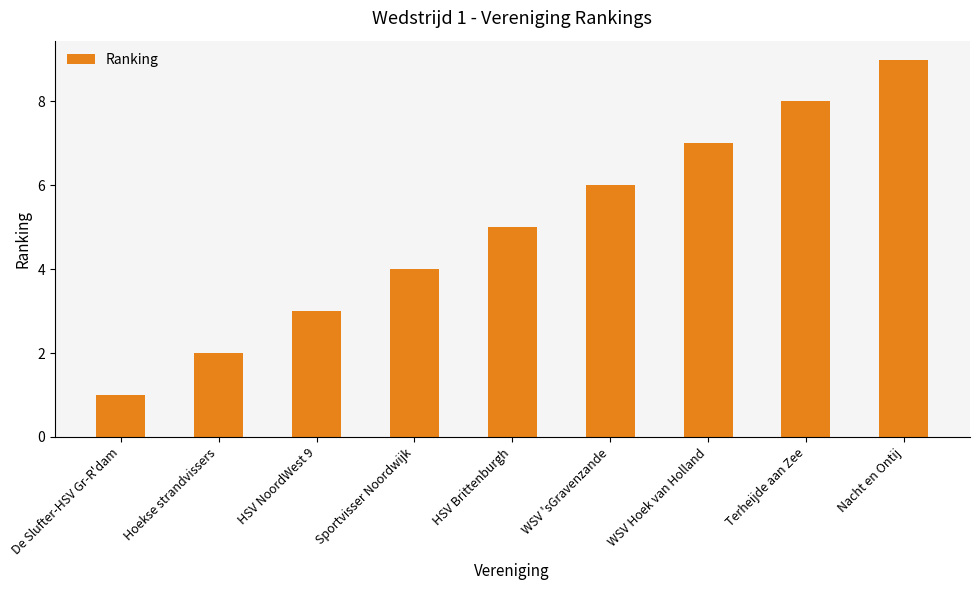

What is the approximate value at Sportvisser Noordwijk?

4